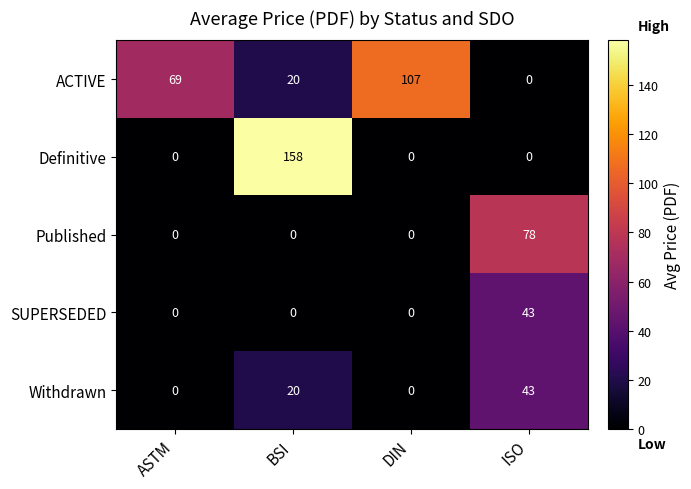

Count the Withdrawn values in the range 0 to 43.

4